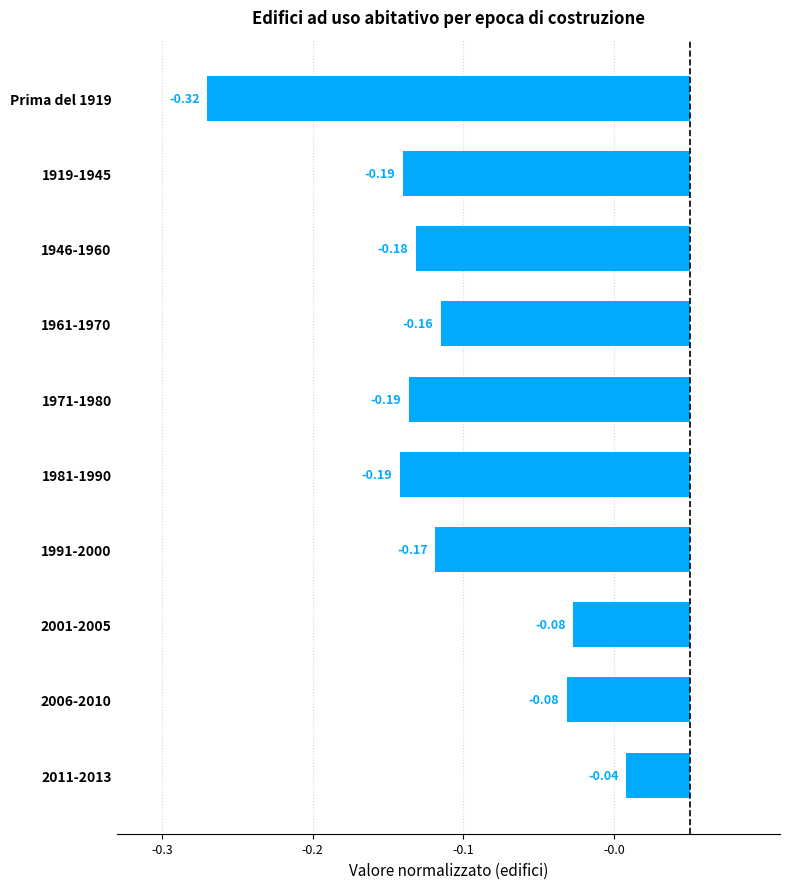

At which category does the chart reach its minimum across all series?

Prima del 1919